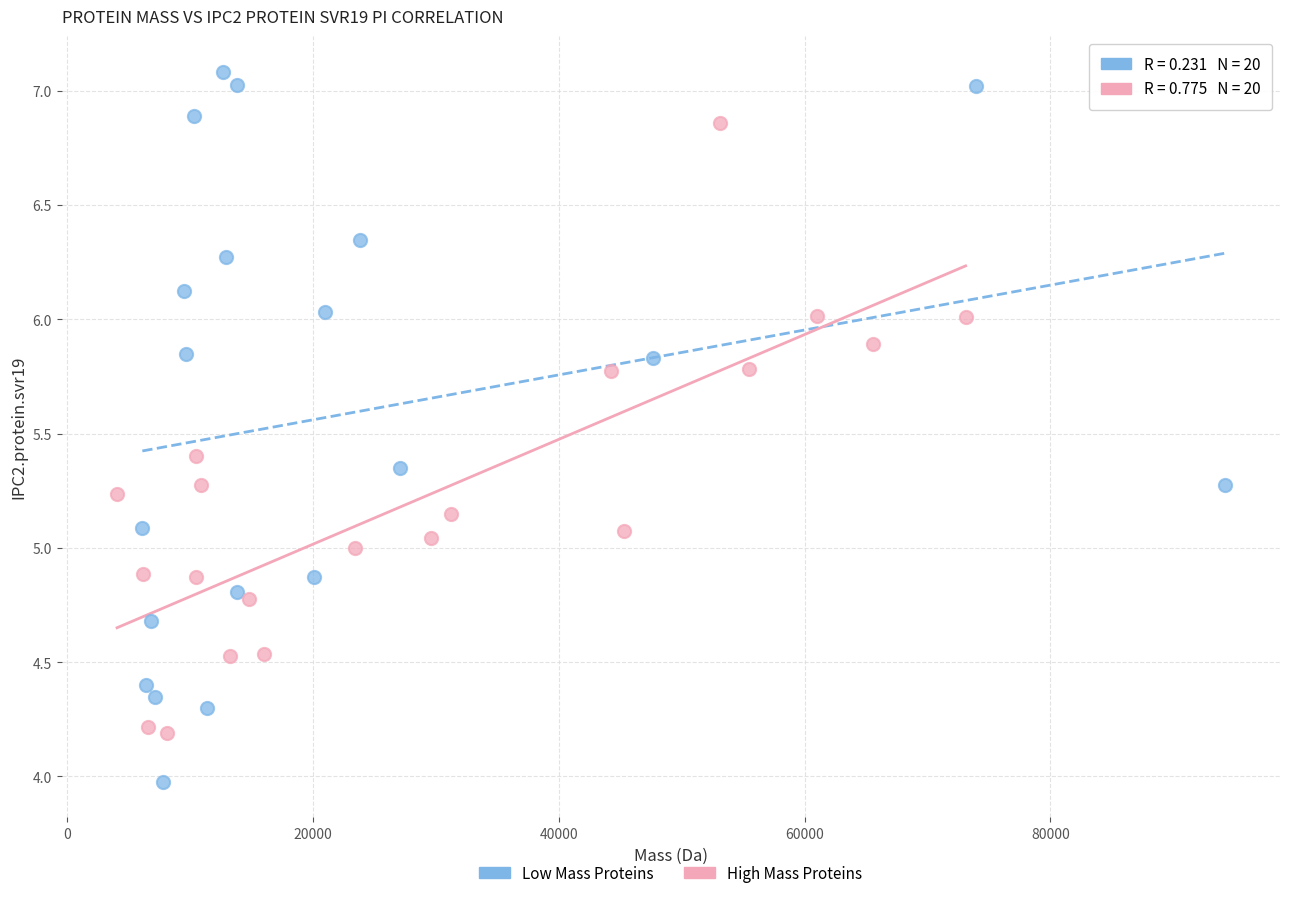

Which series reaches the minimum Y coordinate?

Low Mass Proteins